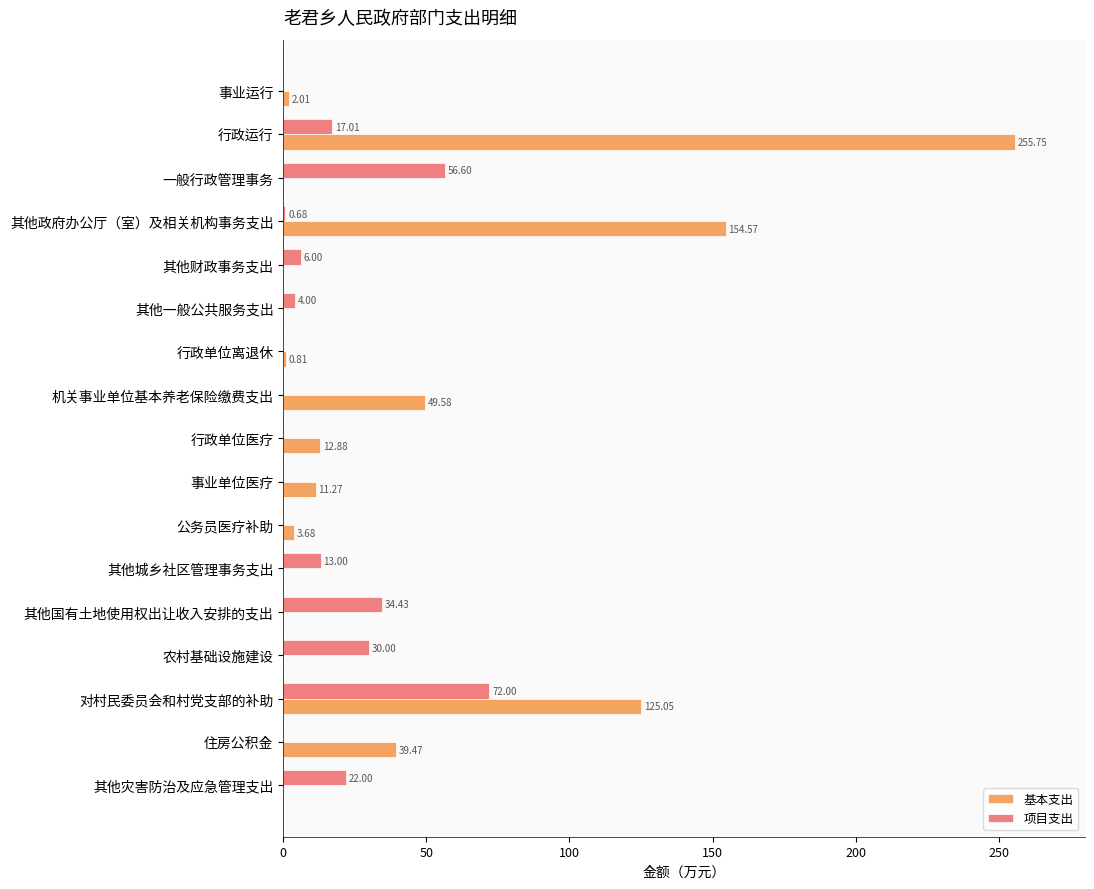

At which label is 项目支出 closest to 36?

其他国有土地使用权出让收入安排的支出